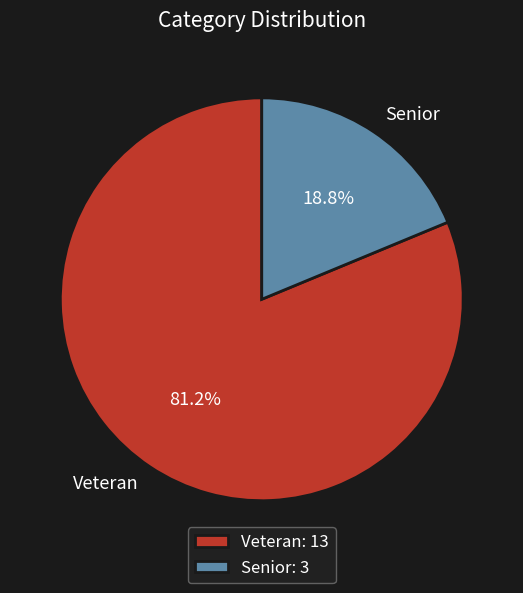

To the nearest percent, what portion does Veteran represent?

81%